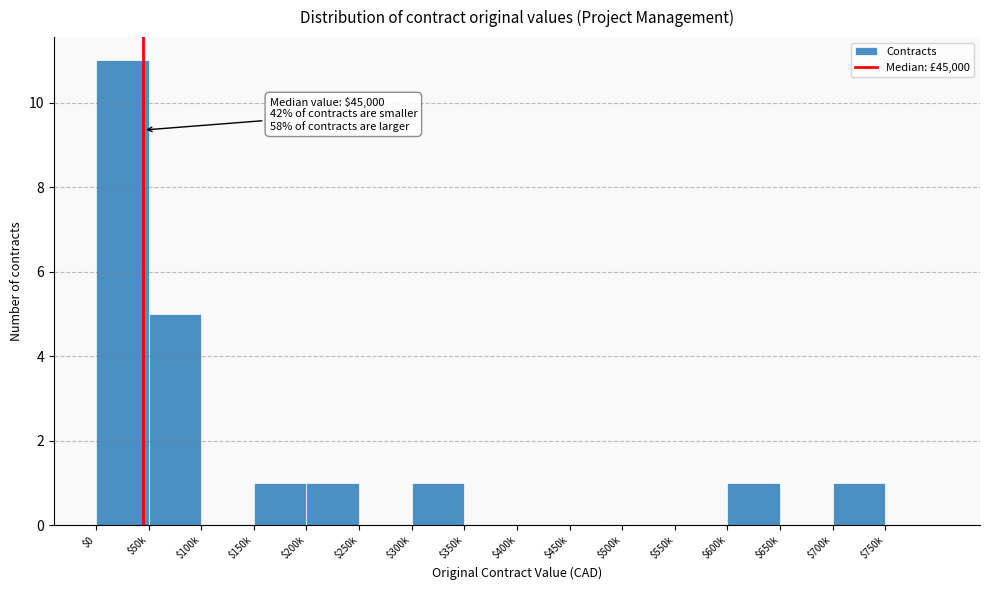

The value at $350k is 0. True or false?

True